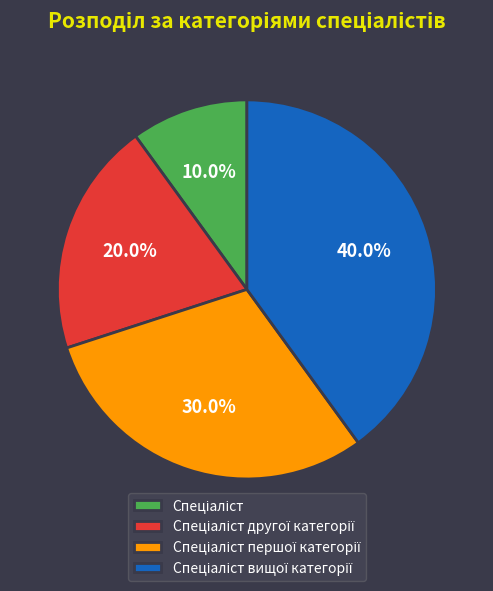

Is there any slice that represents more than half of the pie?

No